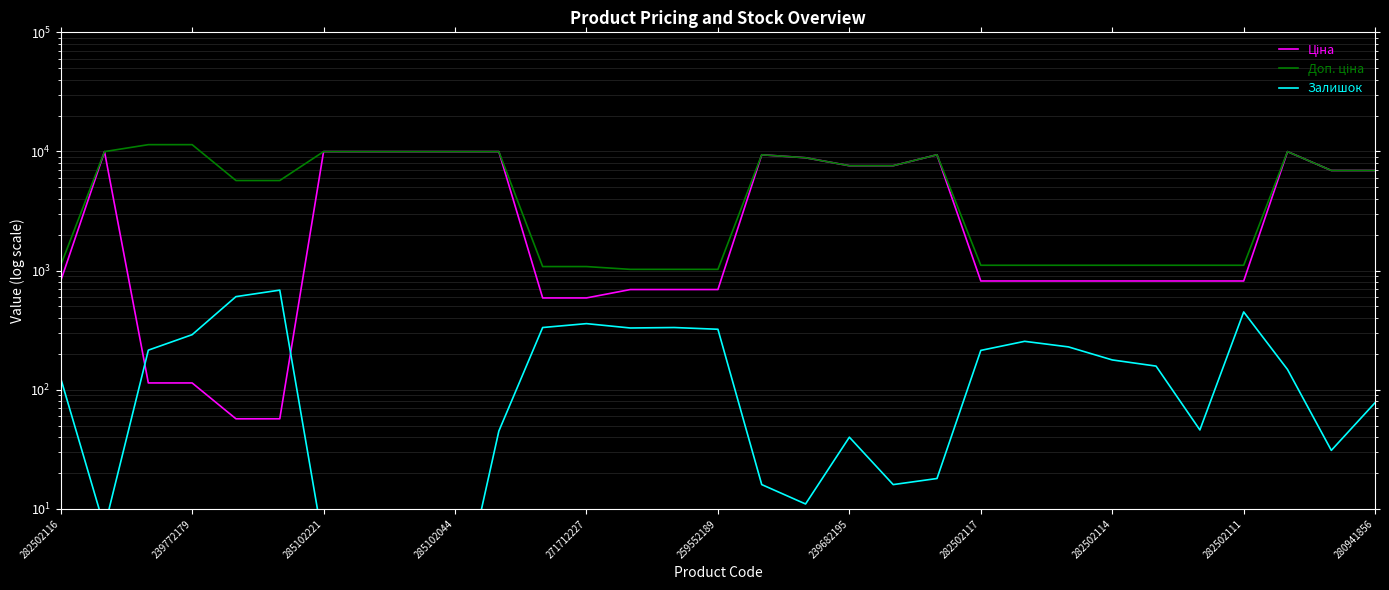

What is the minimum value shown in the chart?

1.0